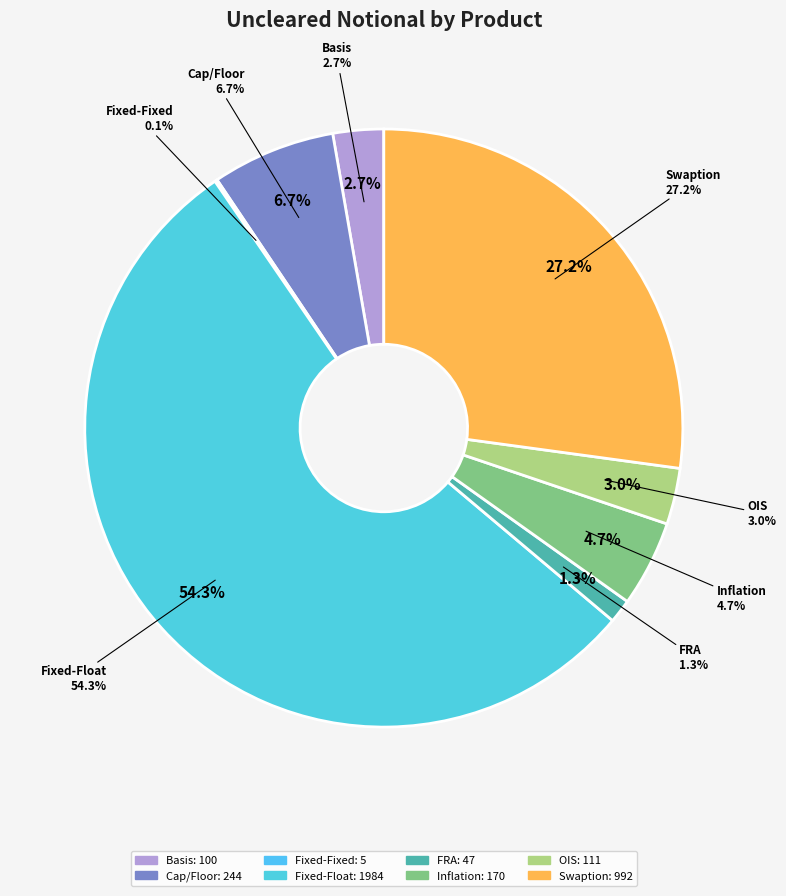

Between Inflation and Cap/Floor, which is larger?

Cap/Floor